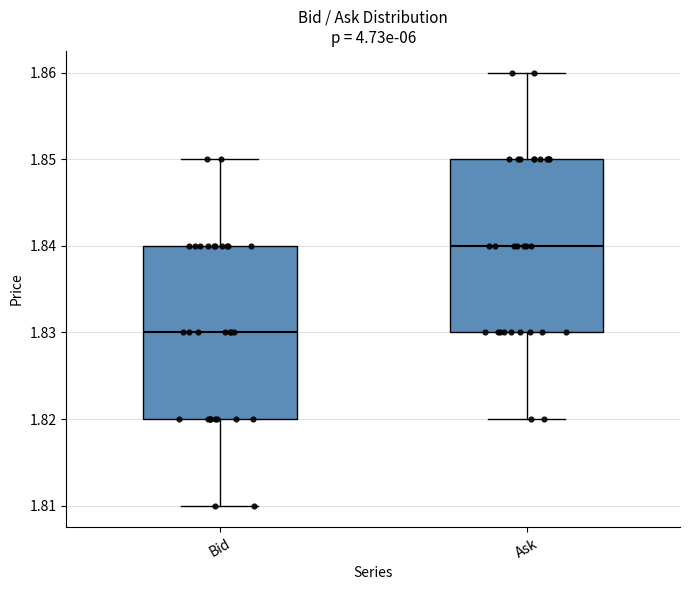

Reading left to right, transcribe this box plot: for each box, give where its median line is, the range the box spans, and where its two whiskers end, as read against the y-axis. The values are not printed on the chart, so give them approximately, as read against the axis.

Bid: median 1.83, box 1.82 to 1.84, whiskers 1.81 to 1.85
Ask: median 1.84, box 1.83 to 1.85, whiskers 1.82 to 1.86